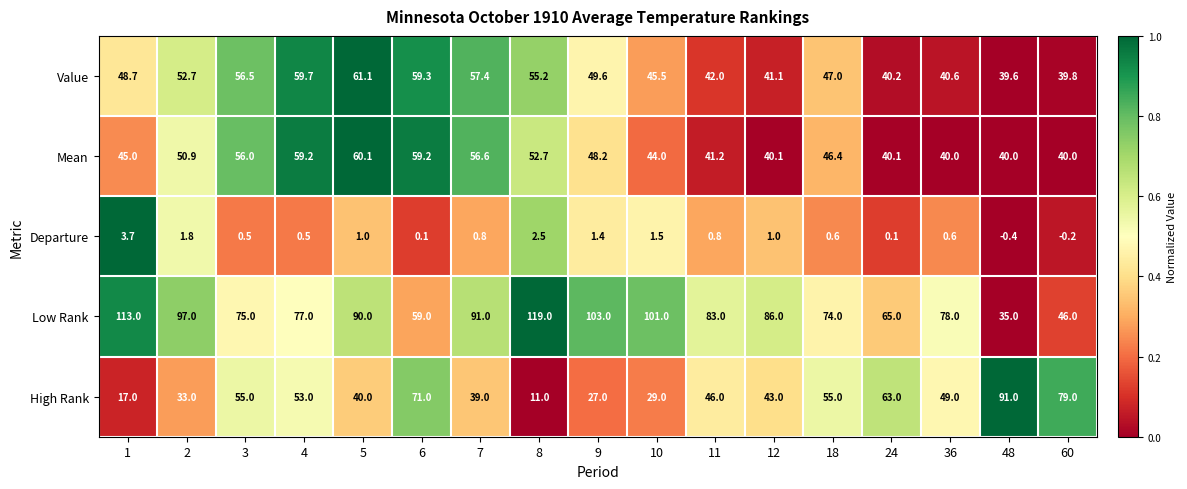

What is the greatest value displayed?

119.0